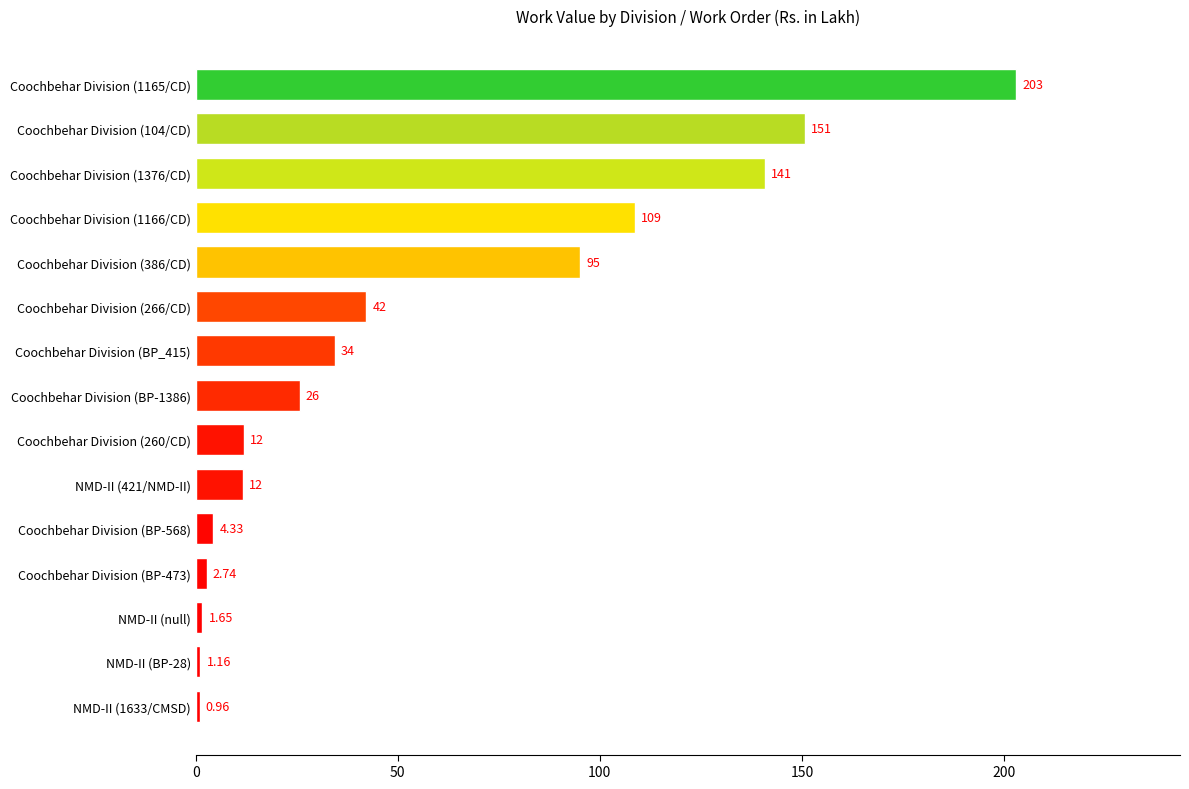

Rank the categories by value from lowest to highest.

NMD-II (1633/CMSD), NMD-II (BP-28), NMD-II (null), Coochbehar Division (BP-473), Coochbehar Division (BP-568), NMD-II (421/NMD-II), Coochbehar Division (260/CD), Coochbehar Division (BP-1386), Coochbehar Division (BP_415), Coochbehar Division (266/CD), Coochbehar Division (386/CD), Coochbehar Division (1166/CD), Coochbehar Division (1376/CD), Coochbehar Division (104/CD), Coochbehar Division (1165/CD)